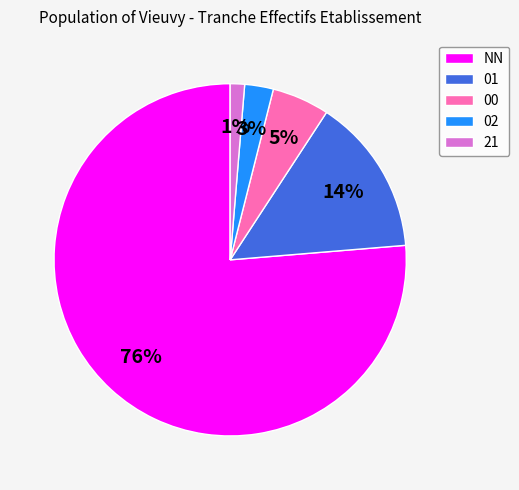

Between 00 and 21, which is larger?

00